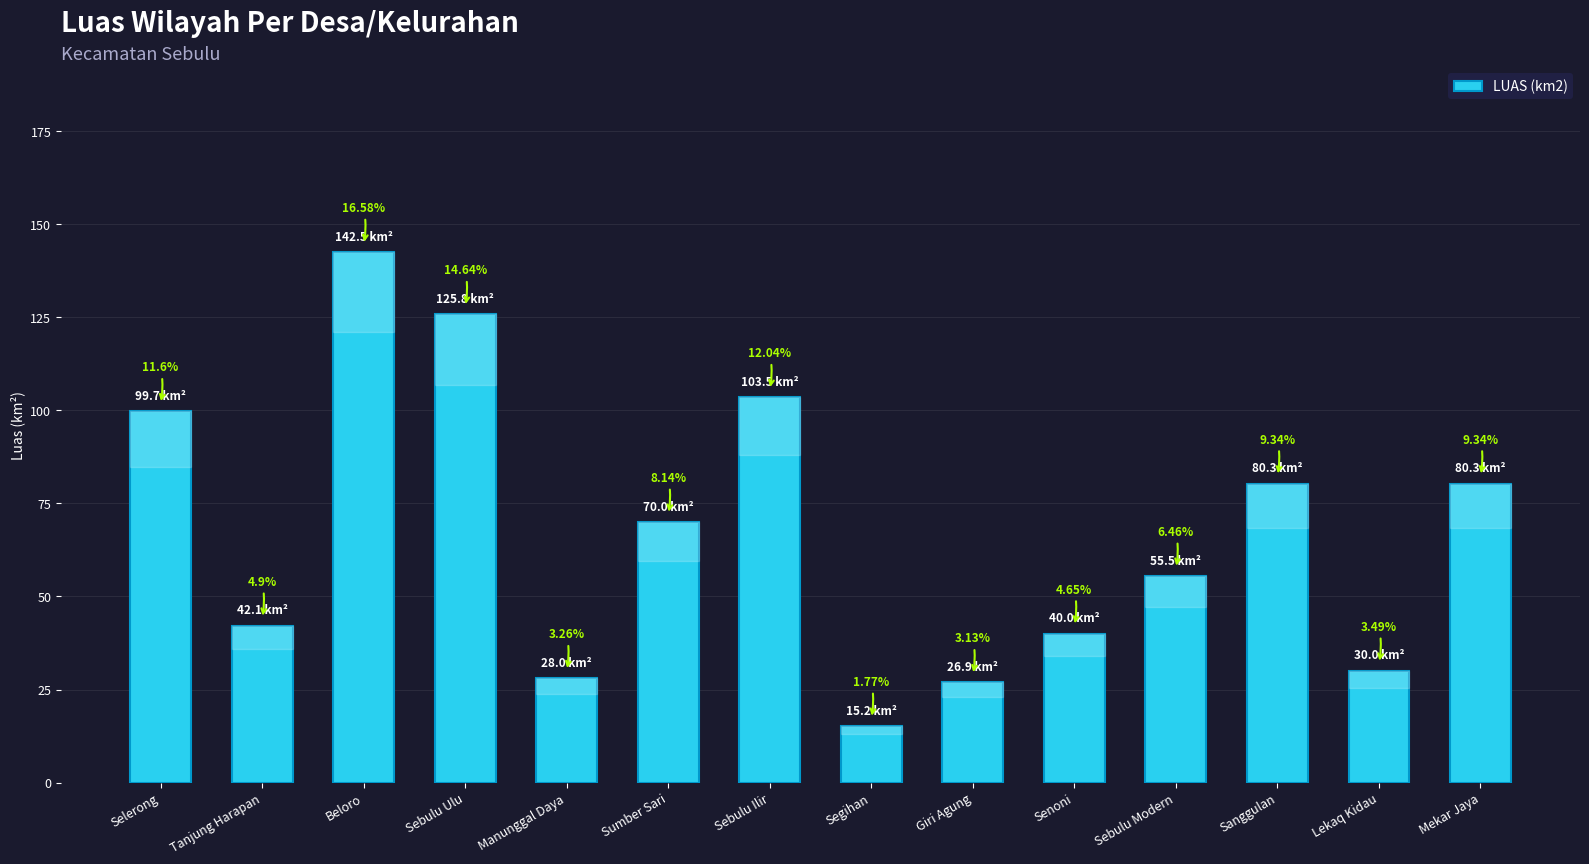

What is the difference between the second highest and second lowest values?

98.9